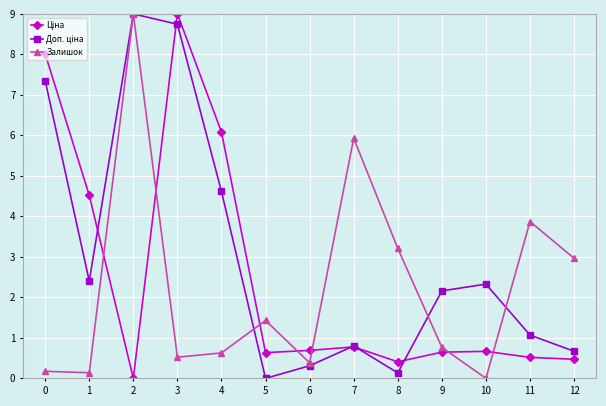

Where is the first local maximum for Залишок?

2